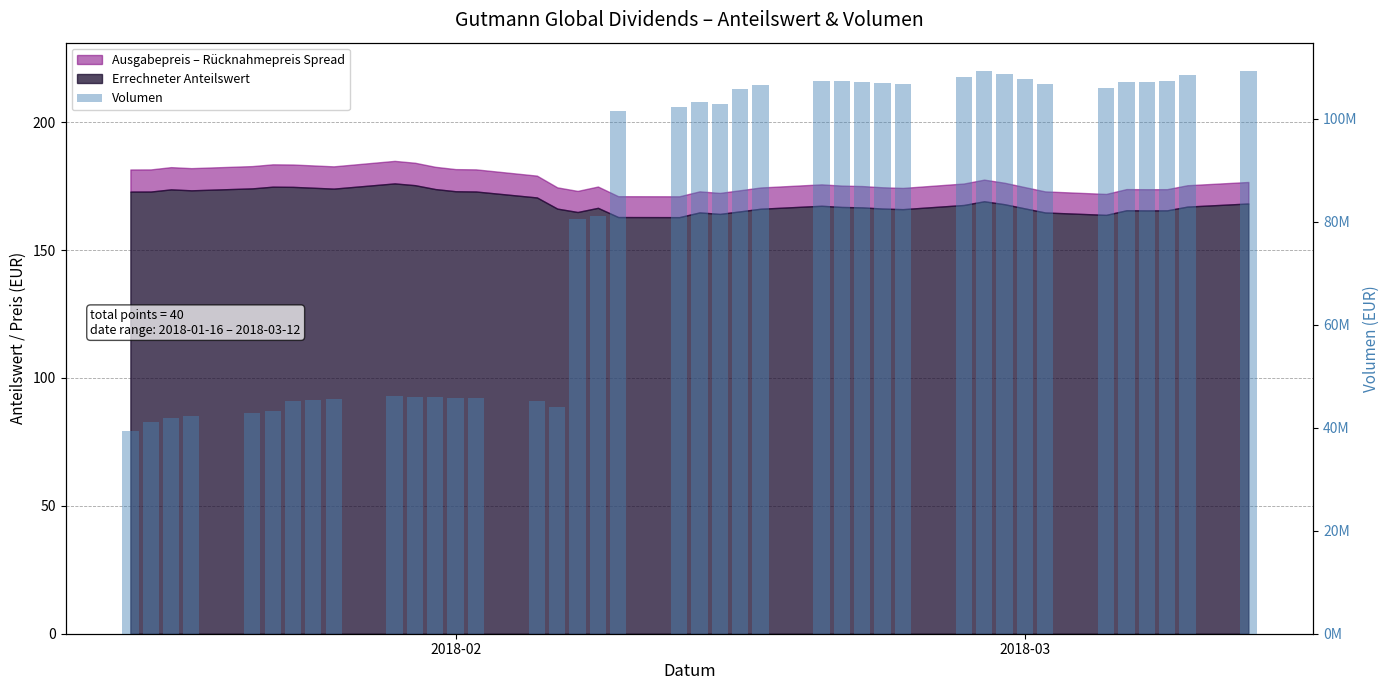

What is the minimum value shown in the chart?

39400384.0